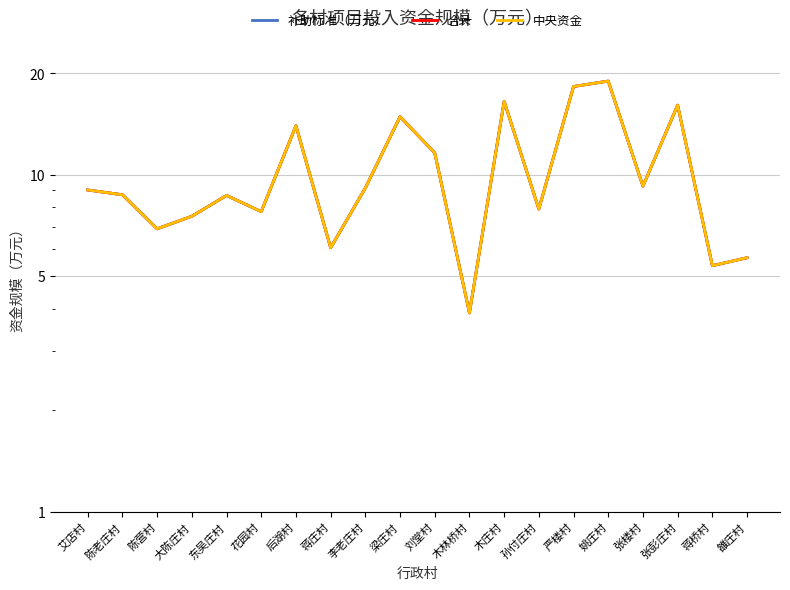

How many lines are shown in the chart?

3